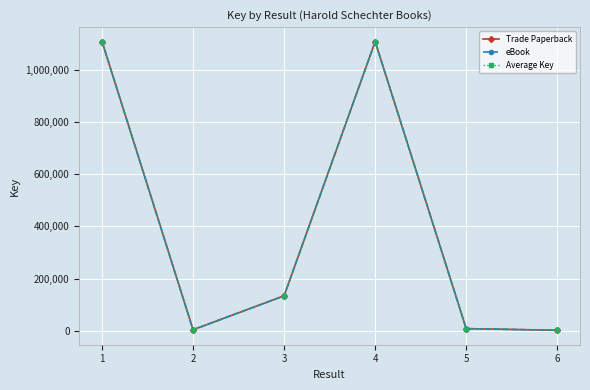

Which series has the largest total across all categories?

Trade Paperback